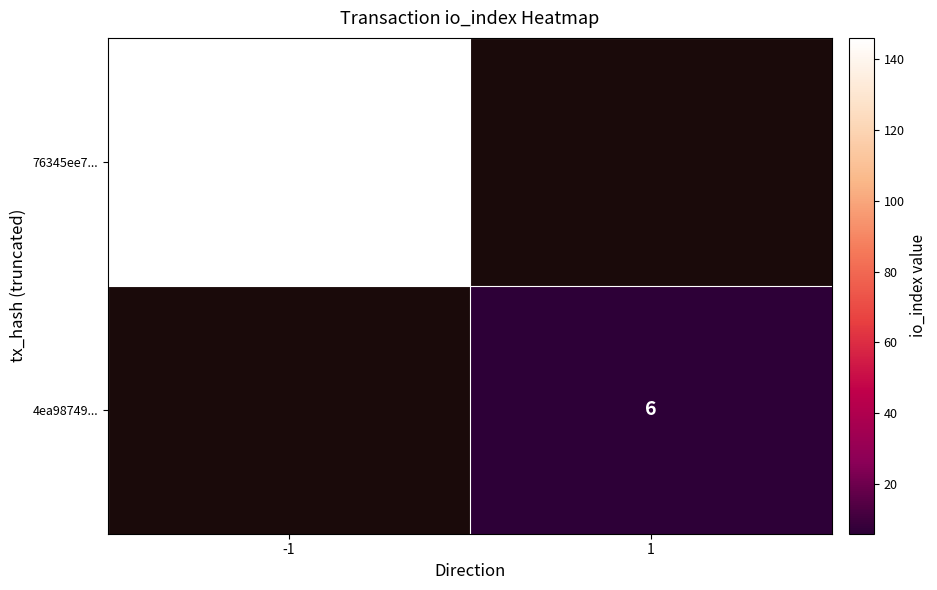

Is the value of 4ea98749... at 1 greater than the value of 76345ee7... at -1?

No